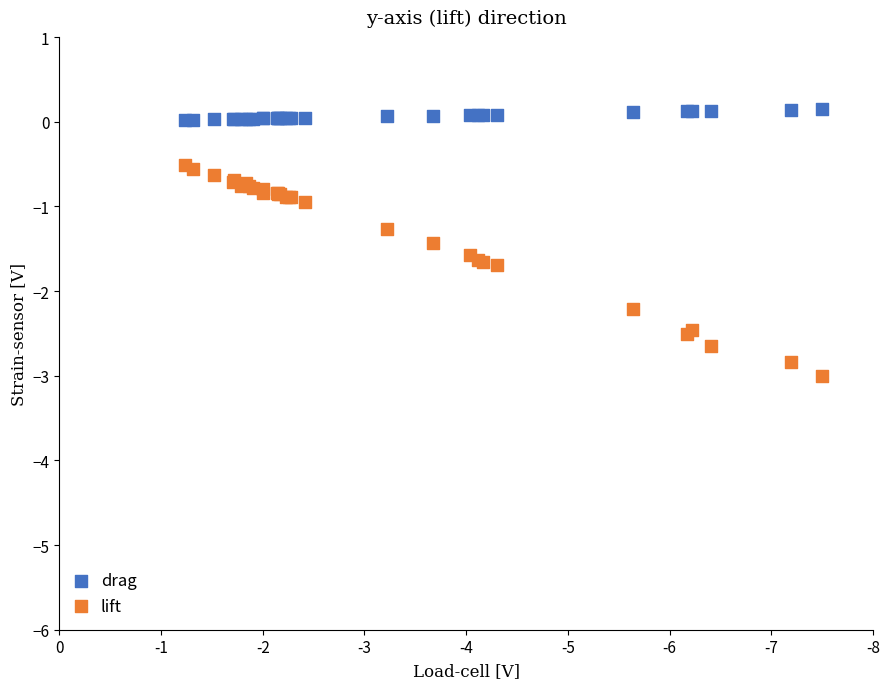

What are all the series names shown in the legend?

drag, lift